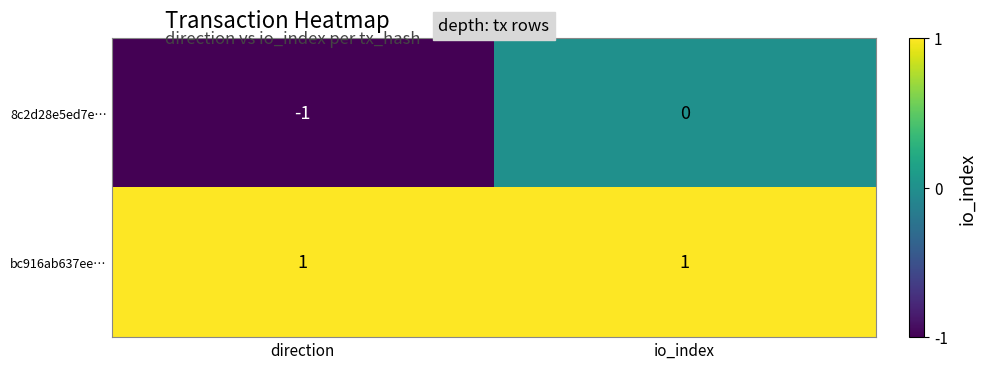

At which category is the sum across all series the highest?

io_index